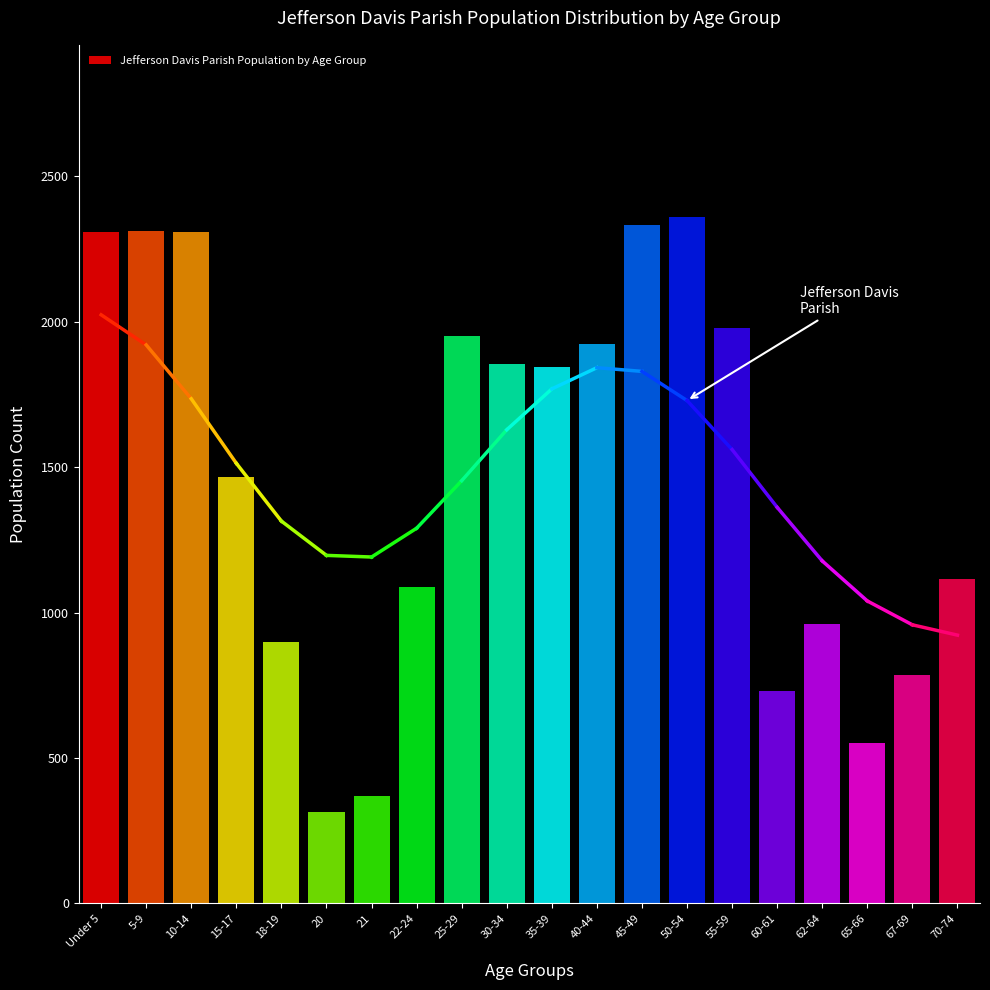

True or false: the data shows 961 at 62-64.

True